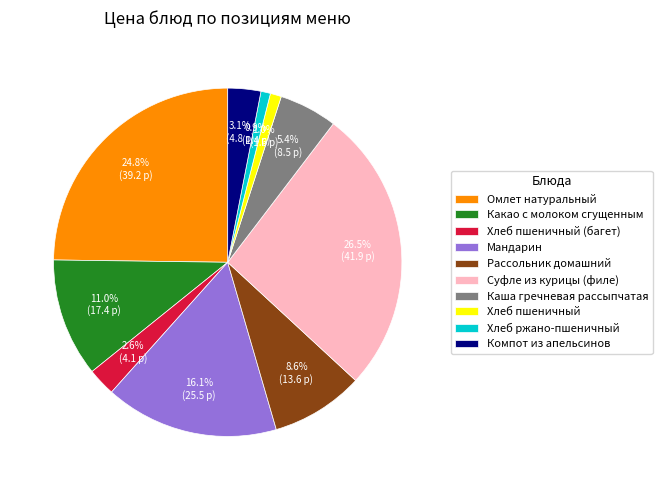

What percentage is the Каша гречневая рассыпчатая slice, to the nearest percent?

5%